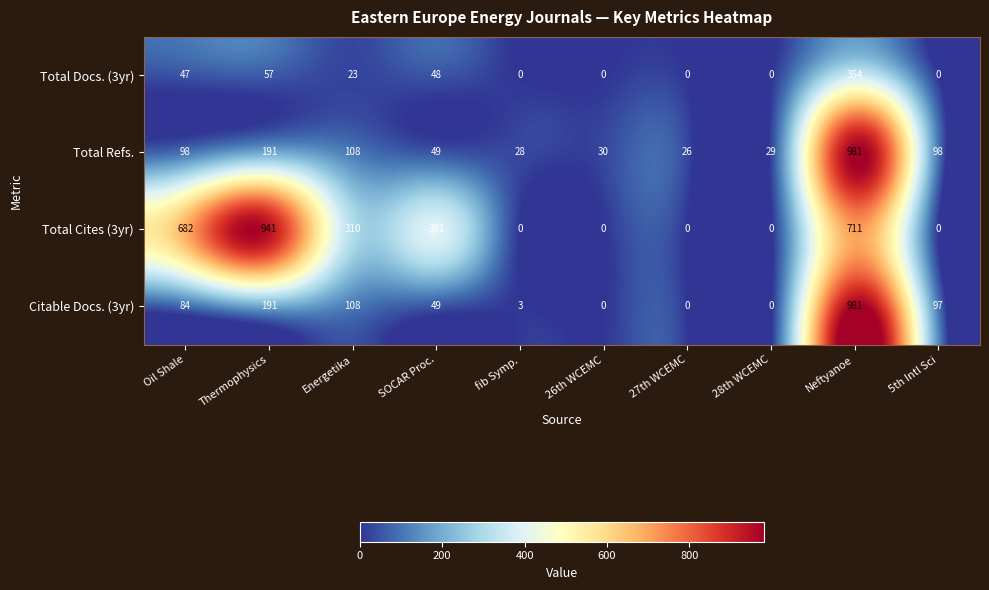

What is the spread (max minus min) of values at Thermophysics?

884